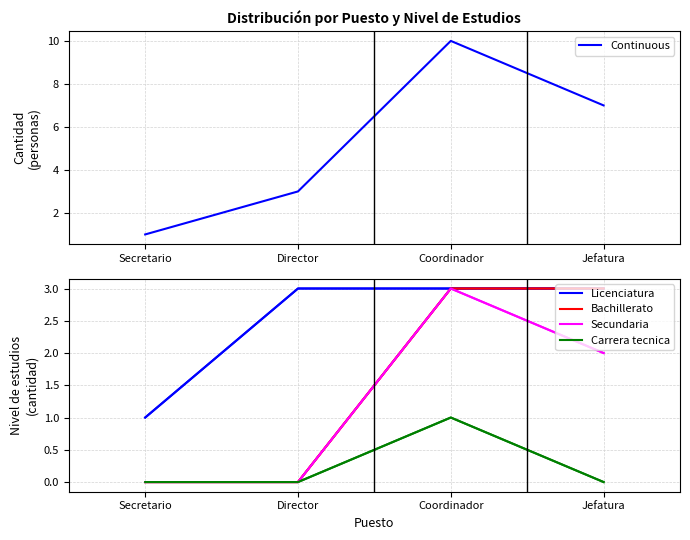

What position from the right is Secretario?

4